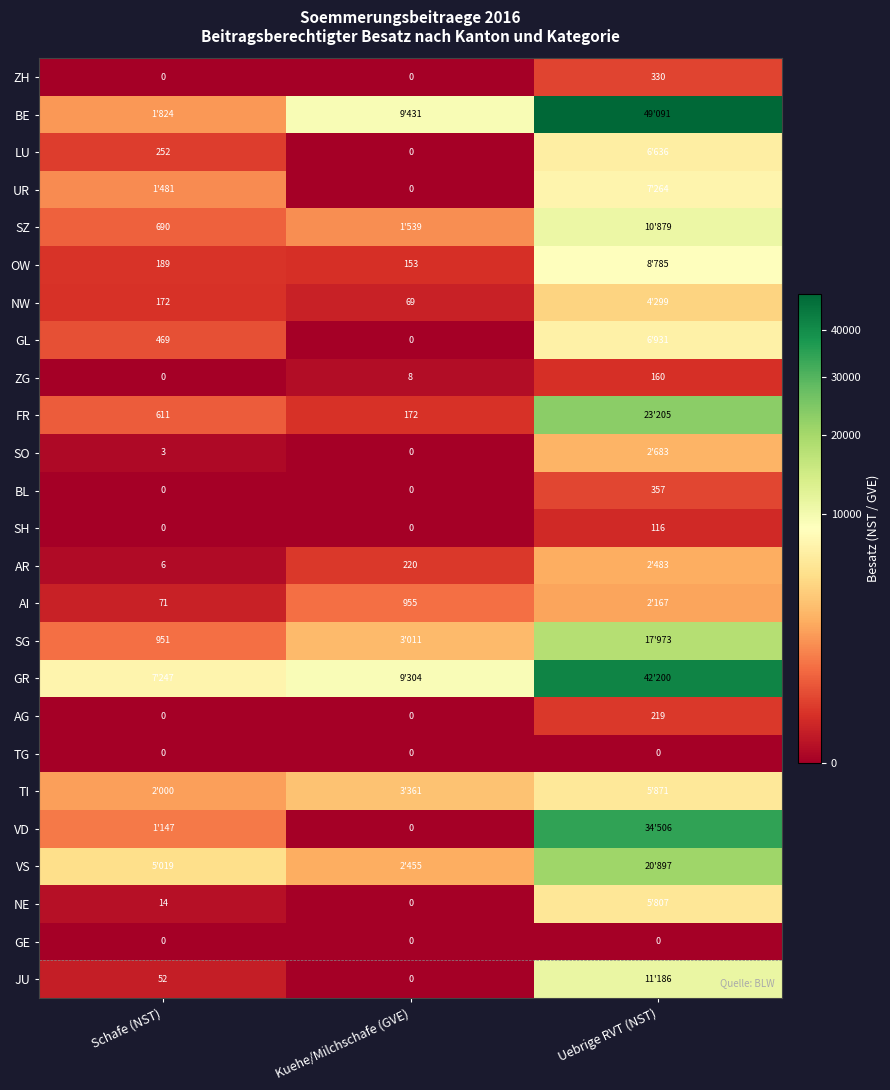

What is the difference between the ZH values at Uebrige RVT (NST) and Kuehe/Milchschafe (GVE)?

330